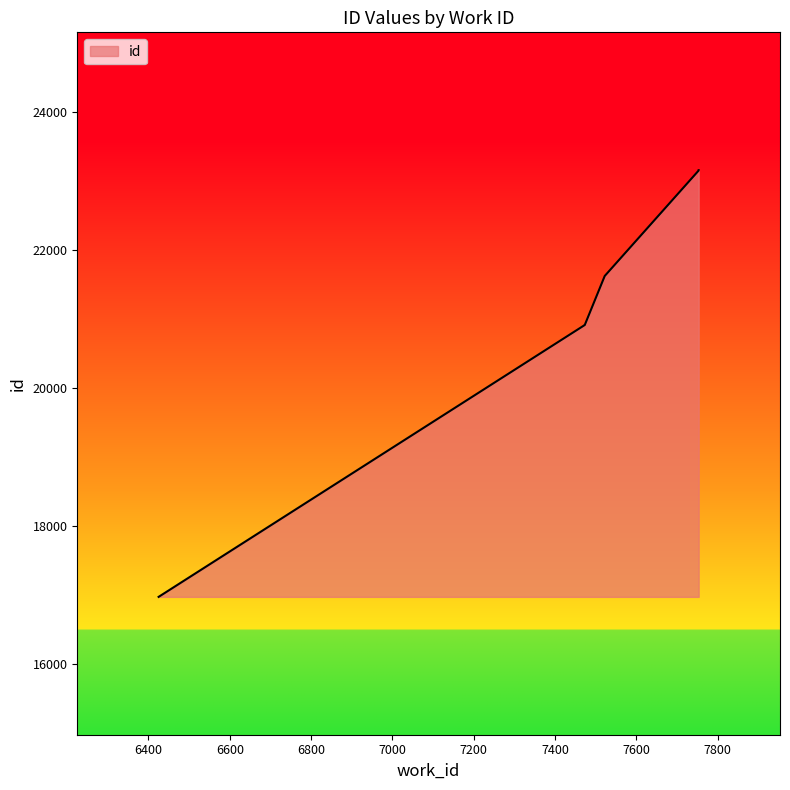

Count the number of data series in this chart.

1